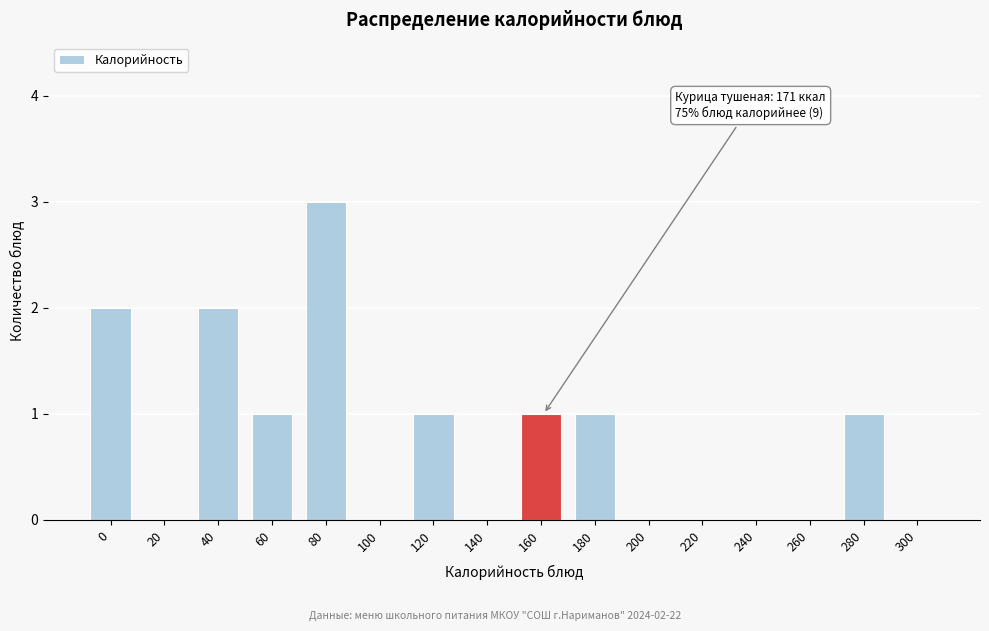

Reading right to left, what are all the values shown in this chart?

300=0	280=1	260=0	240=0	220=0	200=0	180=1	160=1	140=0	120=1	100=0	80=3	60=1	40=2	20=0	0=2